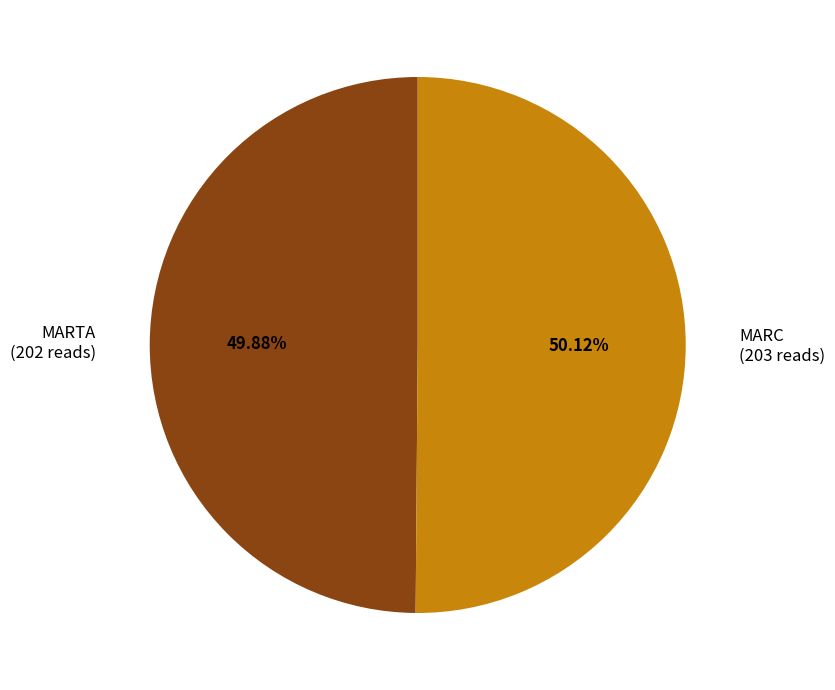

Approximately how many times larger is the value at MARTA compared to MARC?

1.0